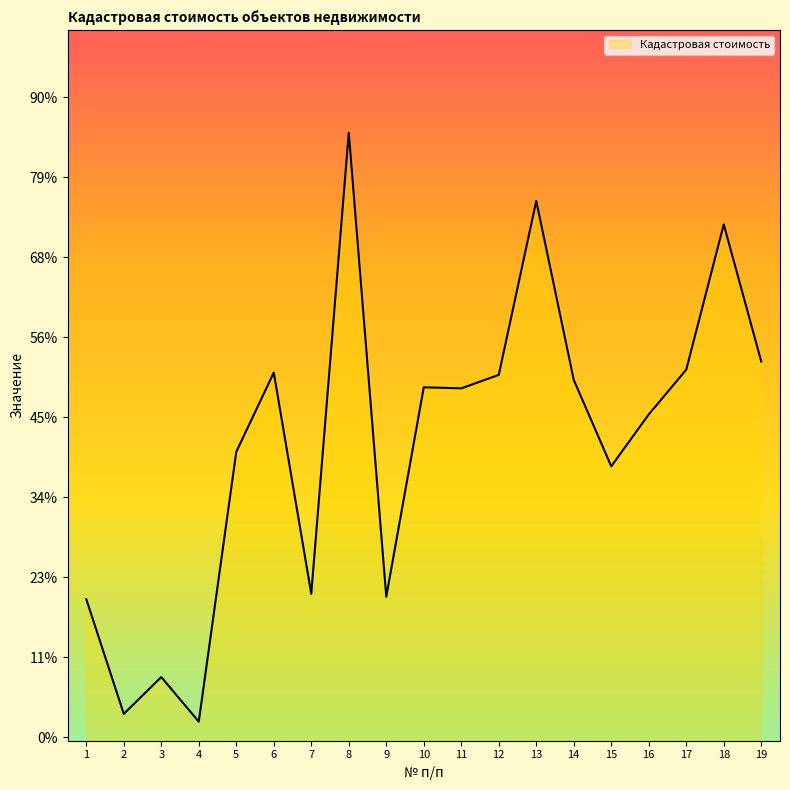

List the labels in order of value, largest first.

8, 13, 18, 19, 17, 6, 12, 14, 10, 11, 16, 5, 15, 7, 9, 1, 3, 2, 4